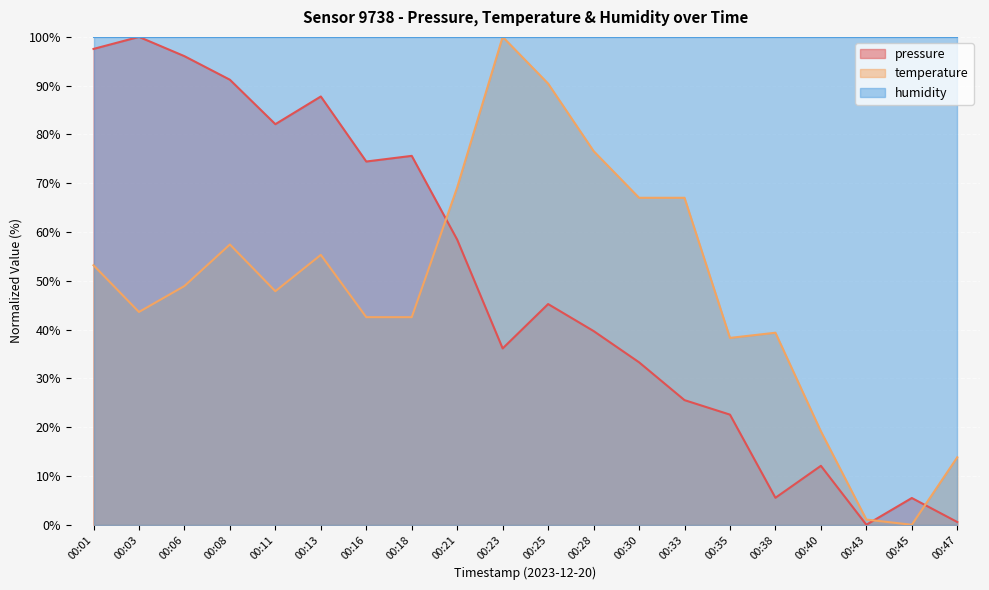

Which series has the largest total across all categories?

humidity